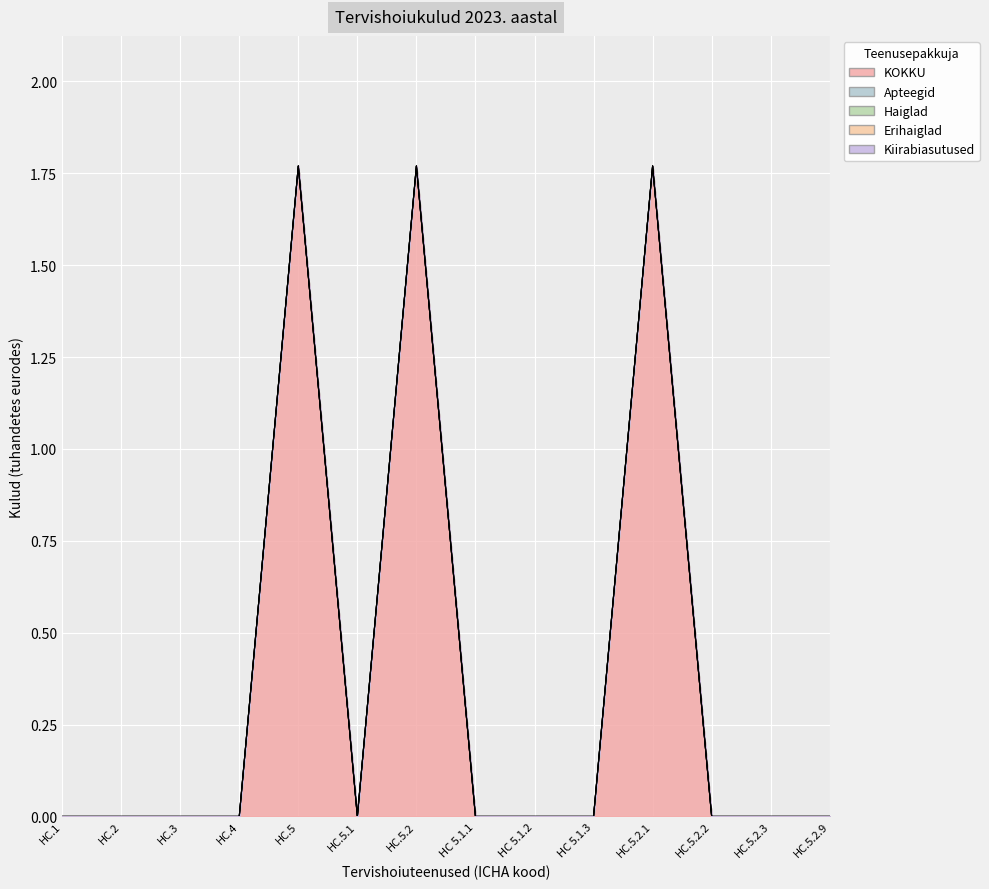

Reading left to right, extract all data points from this chart.

KOKKU: 0.0	0.0	0.0	0.0	1.8	0.0	1.8	0.0	0.0	0.0	1.8	0.0	0.0	0.0
Apteegid: 0.0	0.0	0.0	0.0	0.0	0.0	0.0	0.0	0.0	0.0	0.0	0.0	0.0	0.0
Haiglad: 0.0	0.0	0.0	0.0	0.0	0.0	0.0	0.0	0.0	0.0	0.0	0.0	0.0	0.0
Erihaiglad: 0.0	0.0	0.0	0.0	0.0	0.0	0.0	0.0	0.0	0.0	0.0	0.0	0.0	0.0
Kiirabiasutused: 0.0	0.0	0.0	0.0	0.0	0.0	0.0	0.0	0.0	0.0	0.0	0.0	0.0	0.0